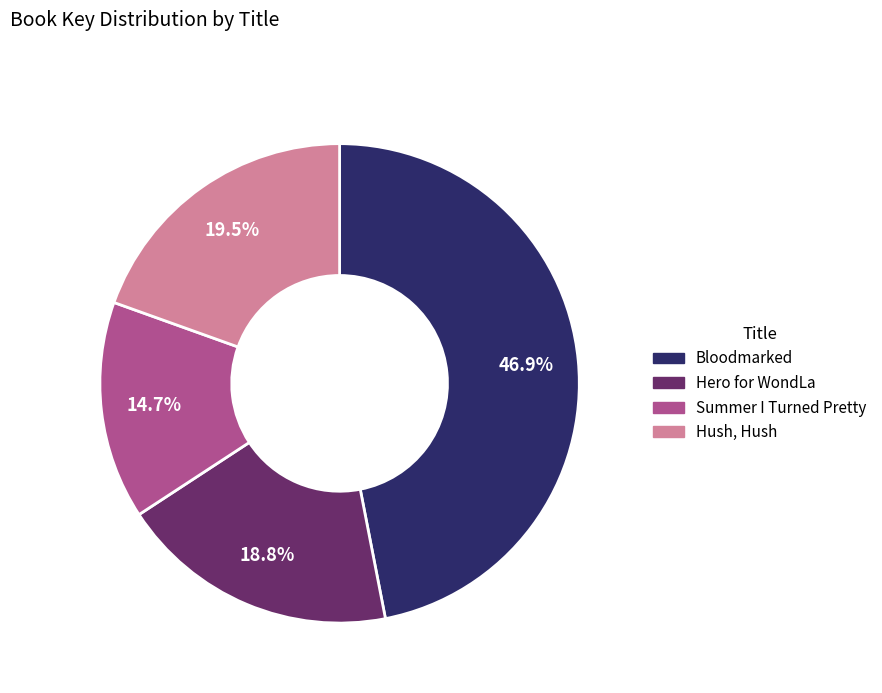

To the nearest percent, what percentage of the pie is Hero for WondLa?

19%